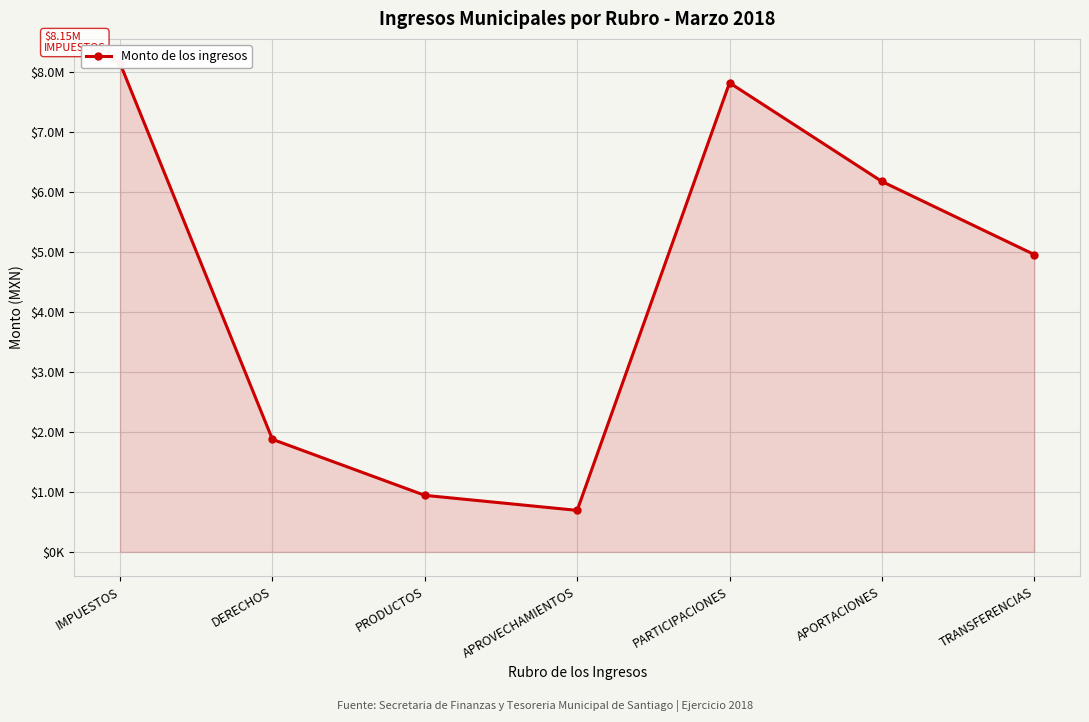

What is the maximum value shown in the chart?

8148414.5